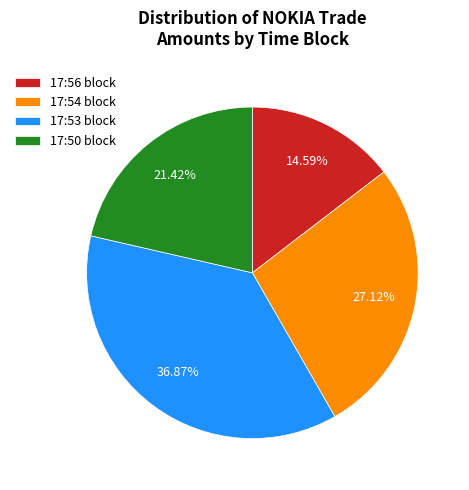

How many slices are in this pie chart?

4